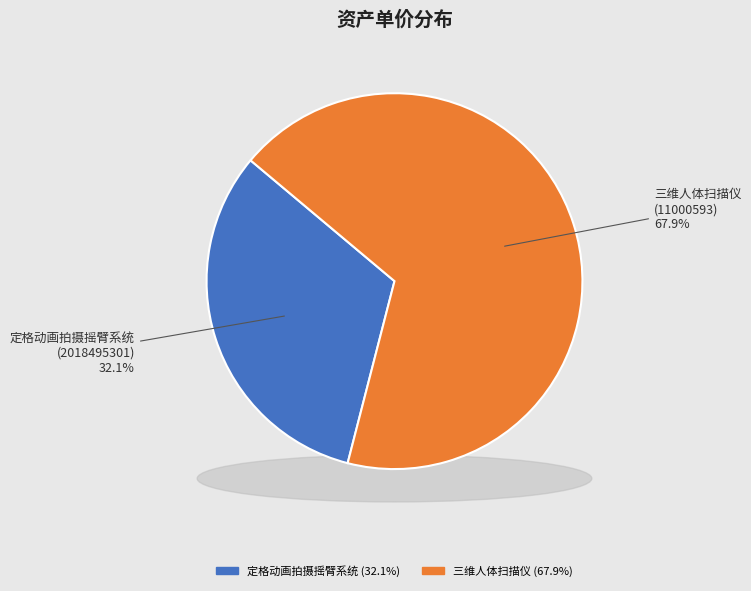

What percentage is the 定格动画拍摄摇臂系统
(2018495301) slice, to the nearest percent?

32%